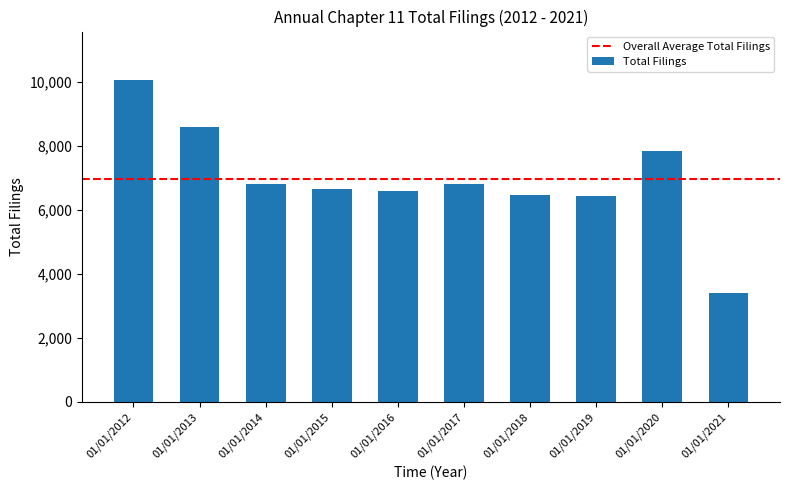

What is the difference between the second highest and minimum values?

5186